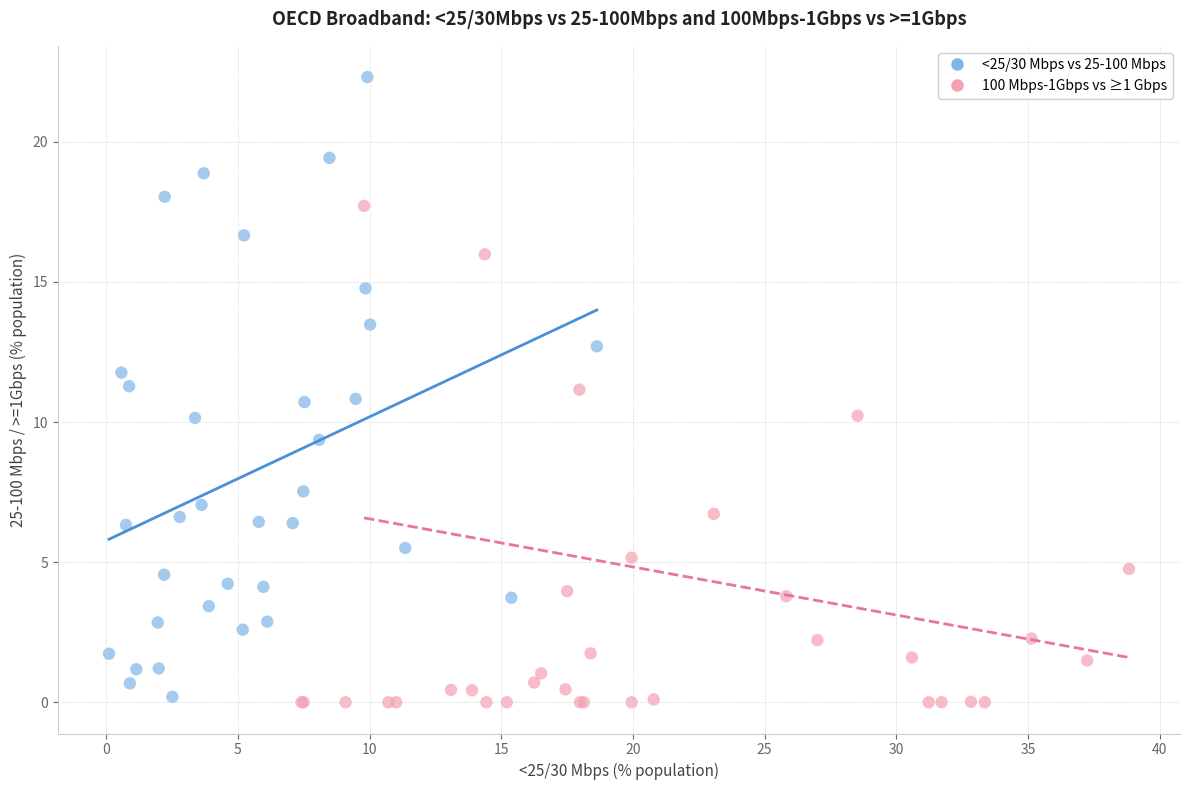

Which series has the widest spread of Y values?

<25/30 Mbps vs 25-100 Mbps